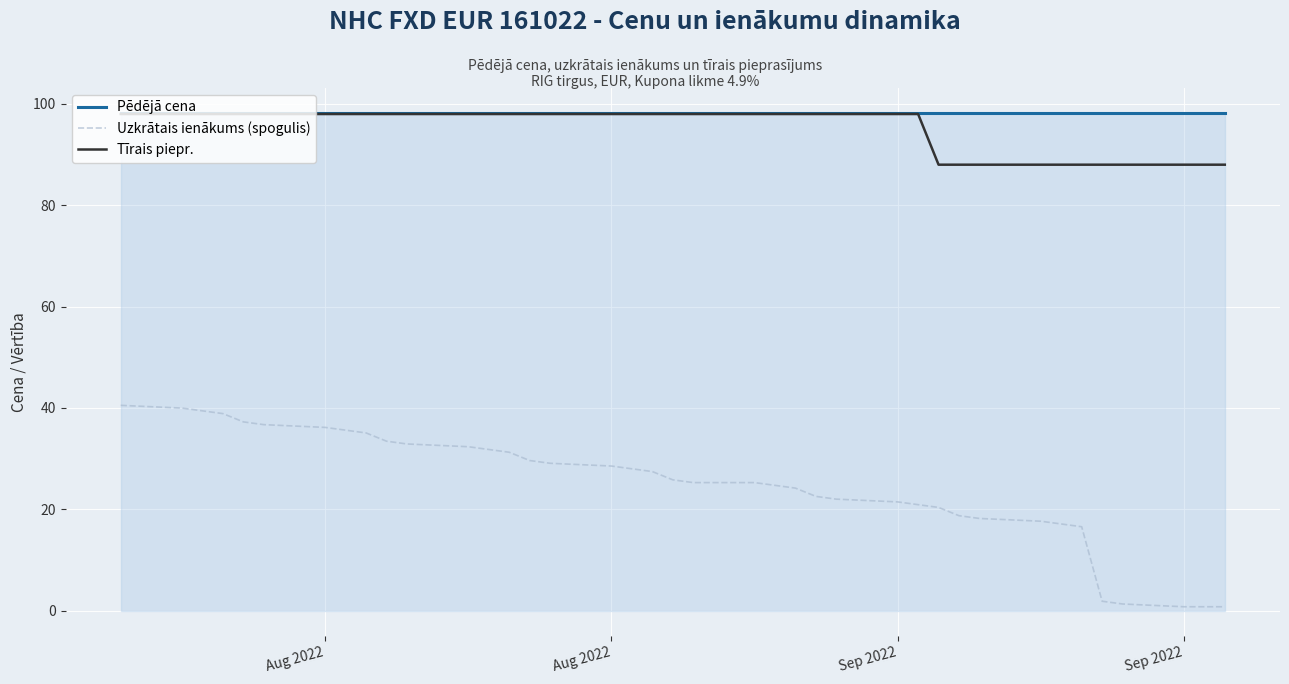

True or false: Pēdējā cena and Uzkrātais ienākums (spogulis) intersect in this chart.

False